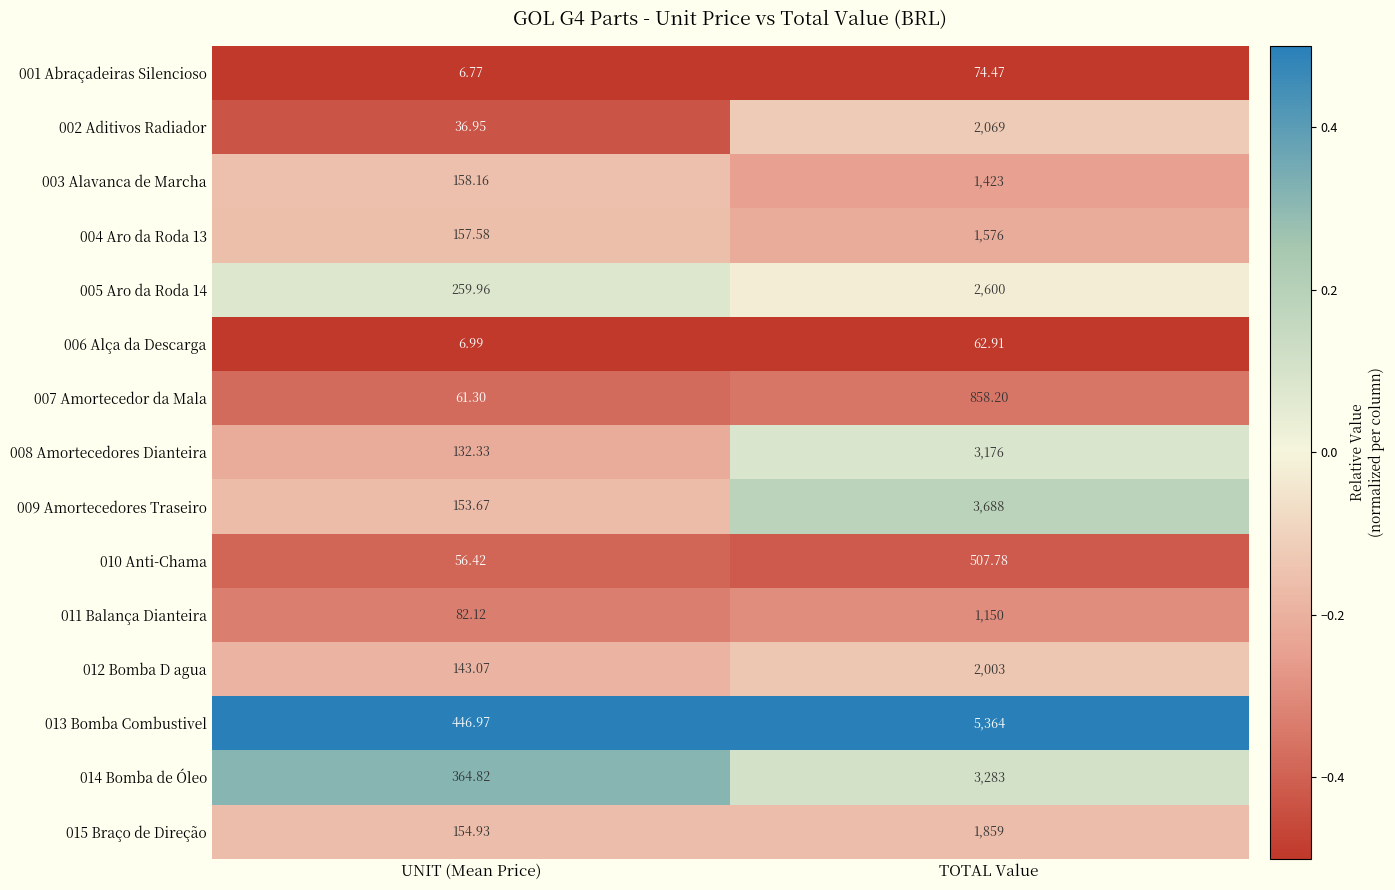

Rank the series by their maximum value, from highest to lowest.

013 Bomba Combustivel, 009 Amortecedores Traseiro, 014 Bomba de Óleo, 008 Amortecedores Dianteira, 005 Aro da Roda 14, 002 Aditivos Radiador, 012 Bomba D agua, 015 Braço de Direção, 004 Aro da Roda 13, 003 Alavanca de Marcha, 011 Balança Dianteira, 007 Amortecedor da Mala, 010 Anti-Chama, 001 Abraçadeiras Silencioso, 006 Alça da Descarga